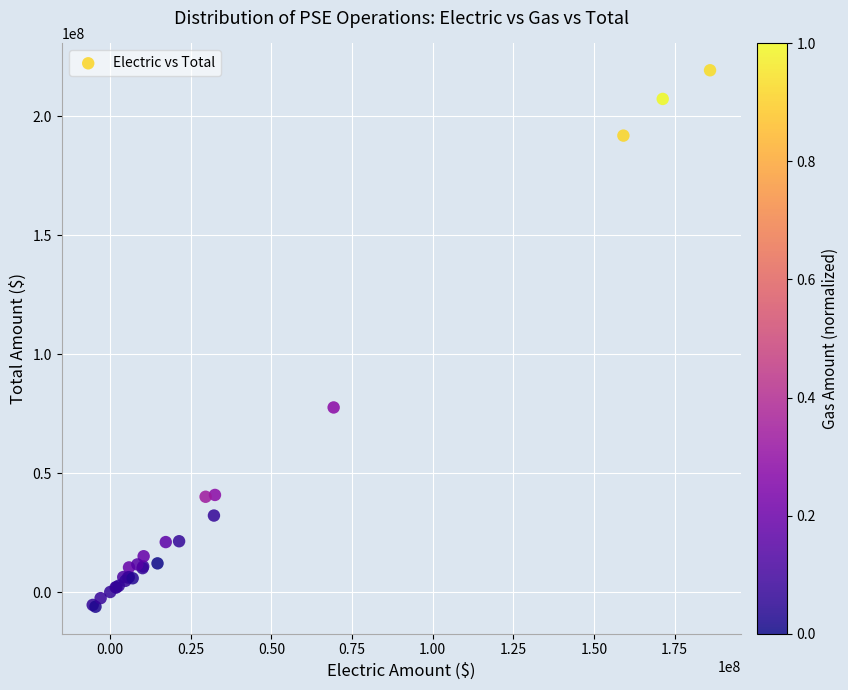

What Y value in the scatter plot is closest to 106631940?

77630434.2